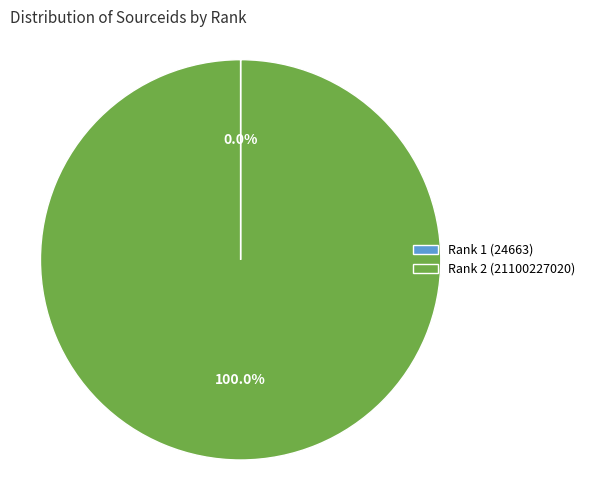

What is the largest slice in the pie chart?

Rank 2 (21100227020)